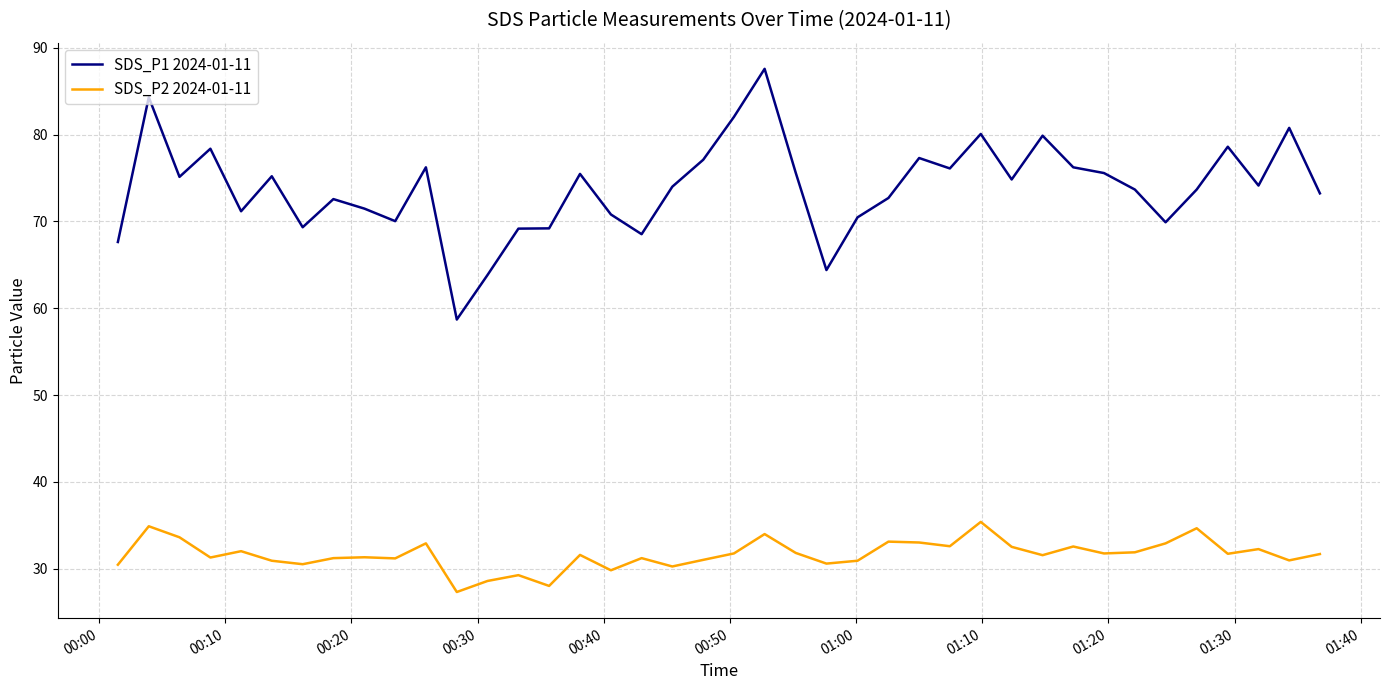

Rank the series by their average value, from highest to lowest.

SDS_P1 2024-01-11, SDS_P2 2024-01-11